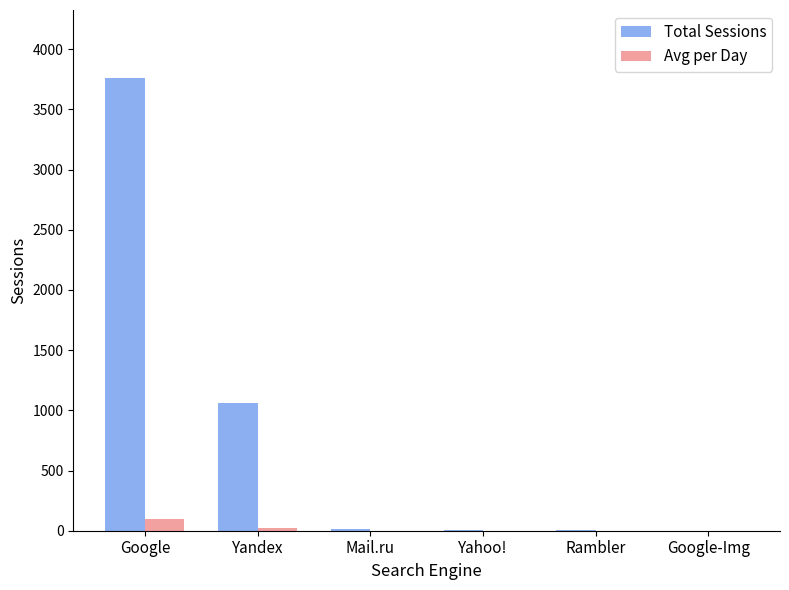

What are all the series names shown in the legend?

Total Sessions, Avg per Day